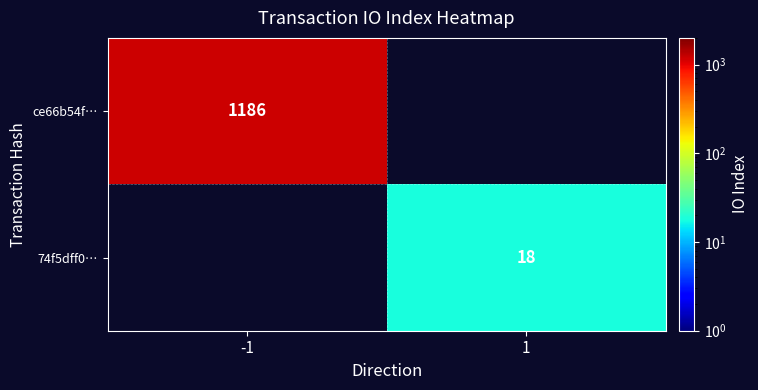

Which has a higher value, 1 or -1?

-1